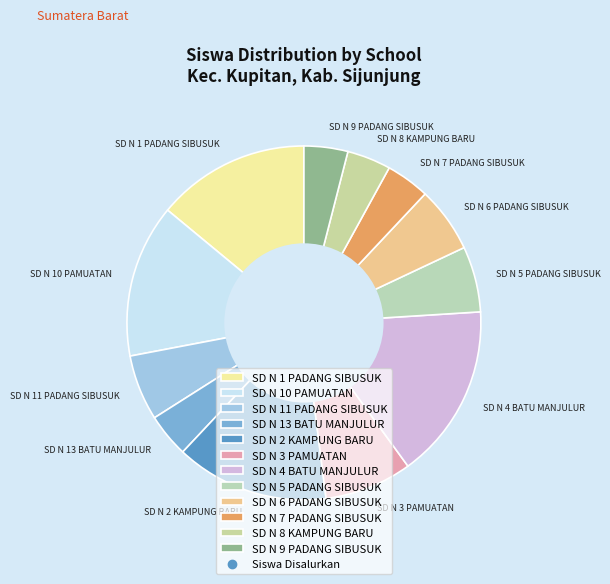

Which category has the biggest portion of the pie?

SD N 4 BATU MANJULUR